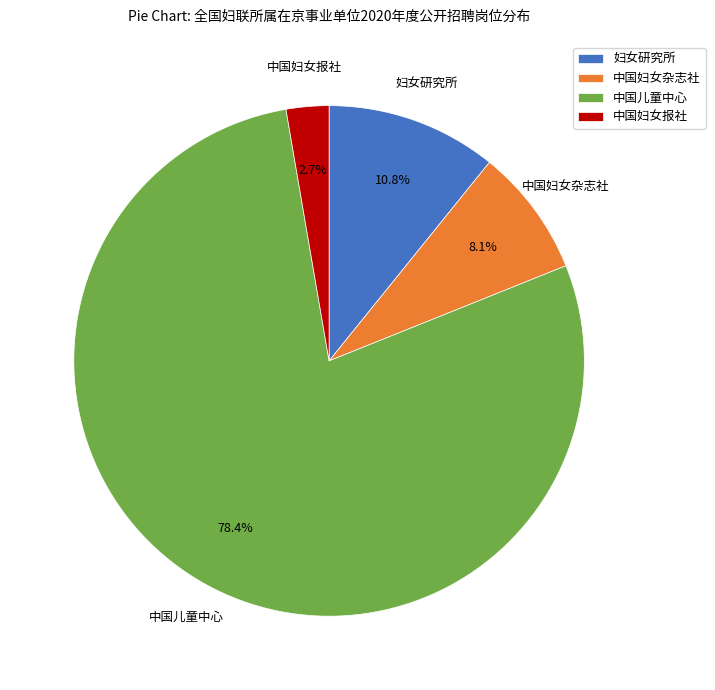

How much of the chart is everything except 中国儿童中心?

21.6%